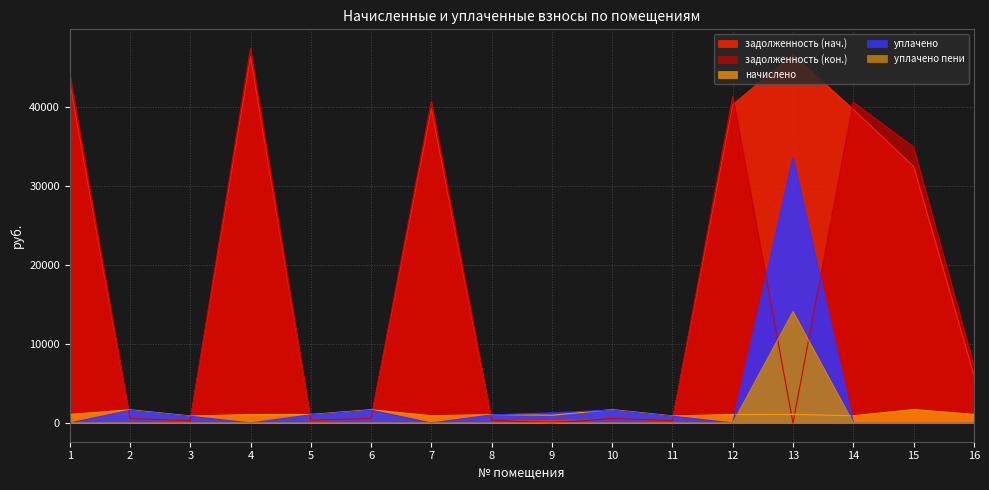

What is the value of the задолженность (нач.) point at the 12th from the left?

40232.8